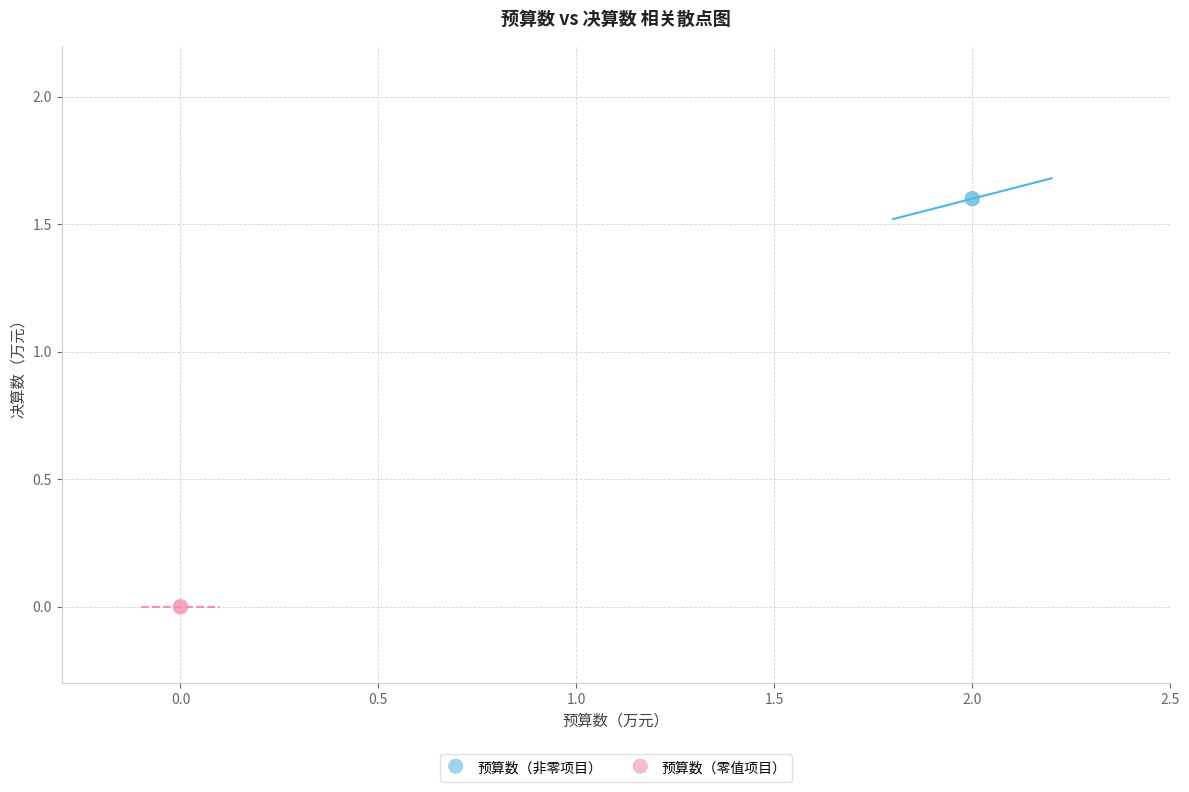

Which series reaches the minimum Y coordinate?

预算数（零值项目）